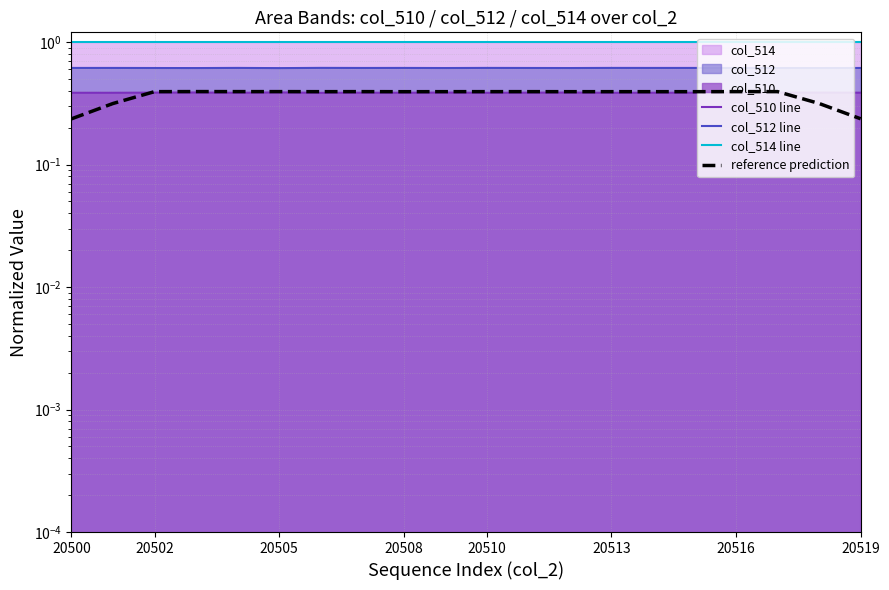

True or false: col_514 line has a value of 0.4 at 20519.

False